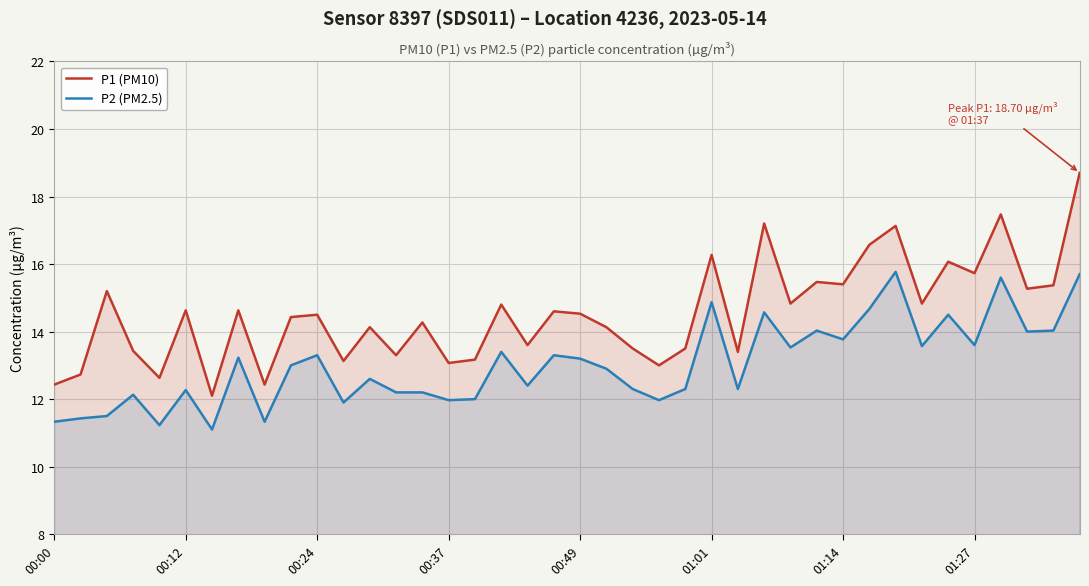

What is the difference between the second highest and second lowest values in the P2 (PM2.5) series?

4.5